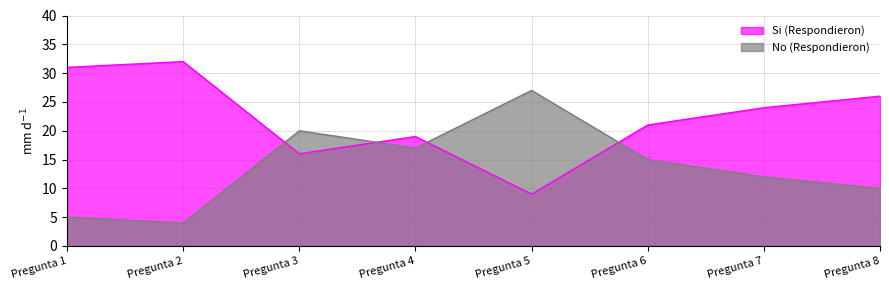

Between Pregunta 4 and Pregunta 8, which is larger?

Pregunta 8